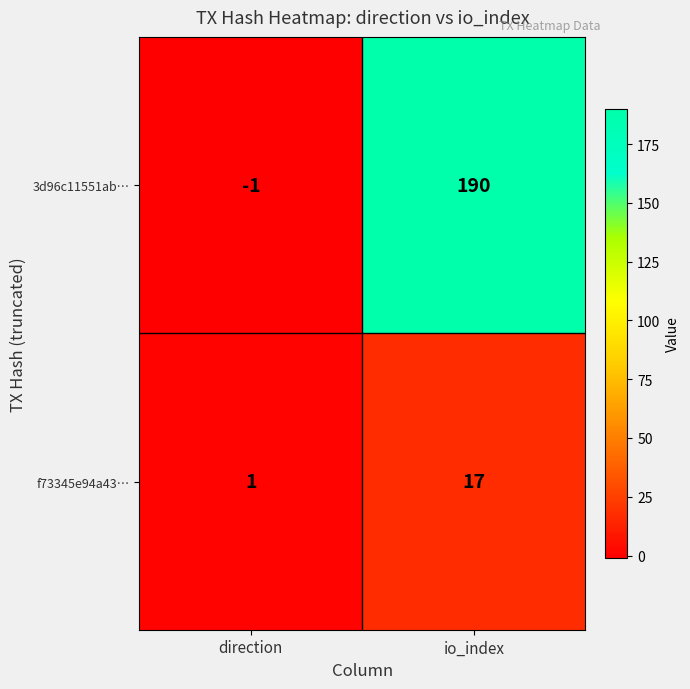

Which series has the largest total across all categories?

3d96c11551ab…